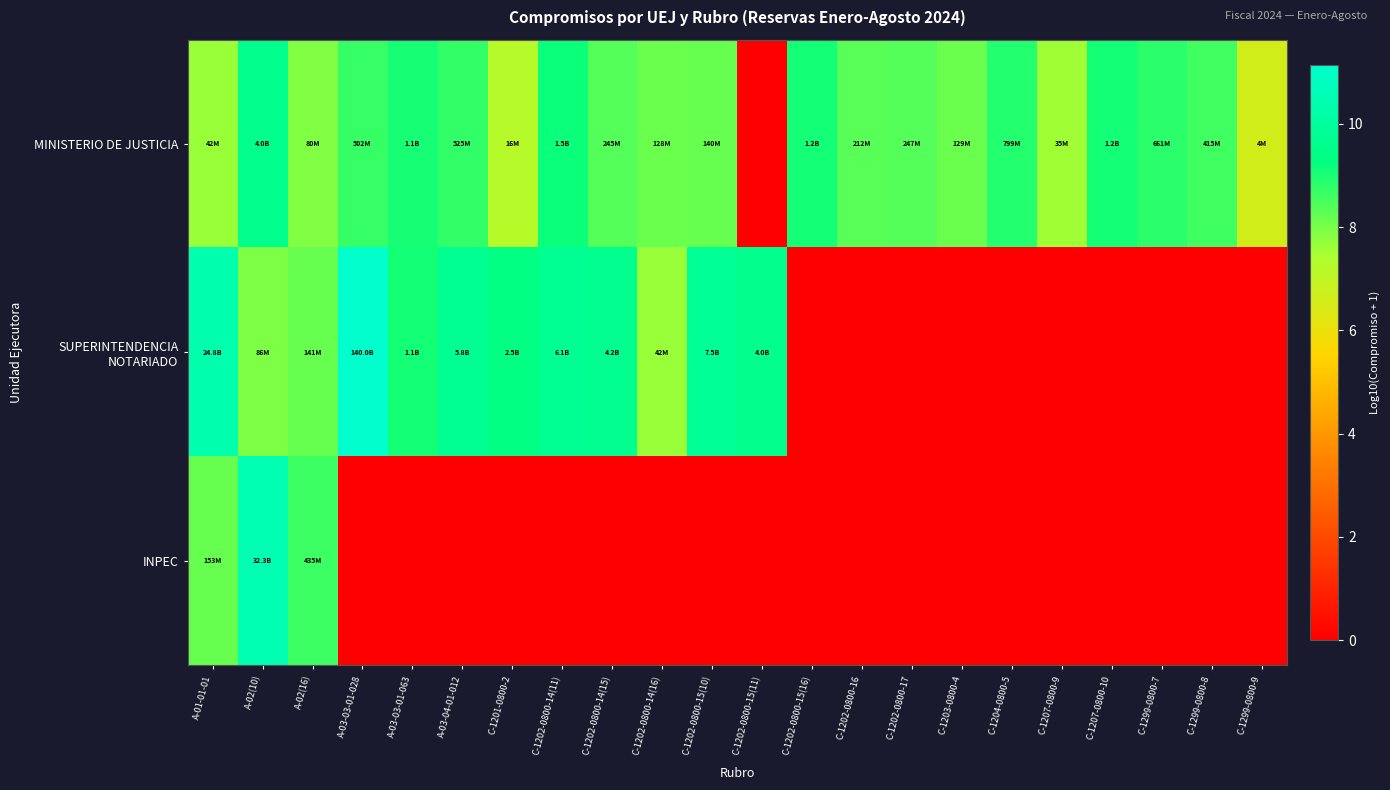

Count the number of categories in the chart.

22